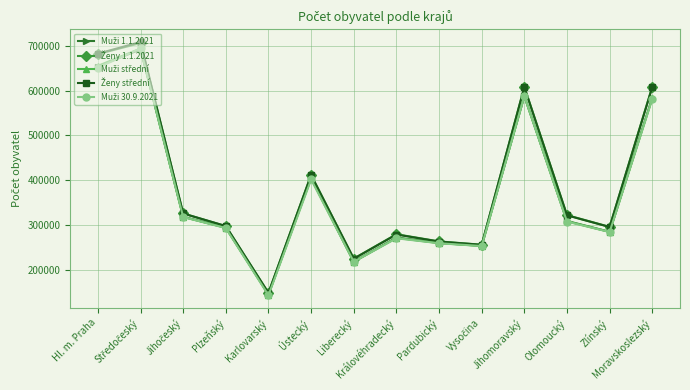

What is the spread (max minus min) of values at Liberecký?

7043